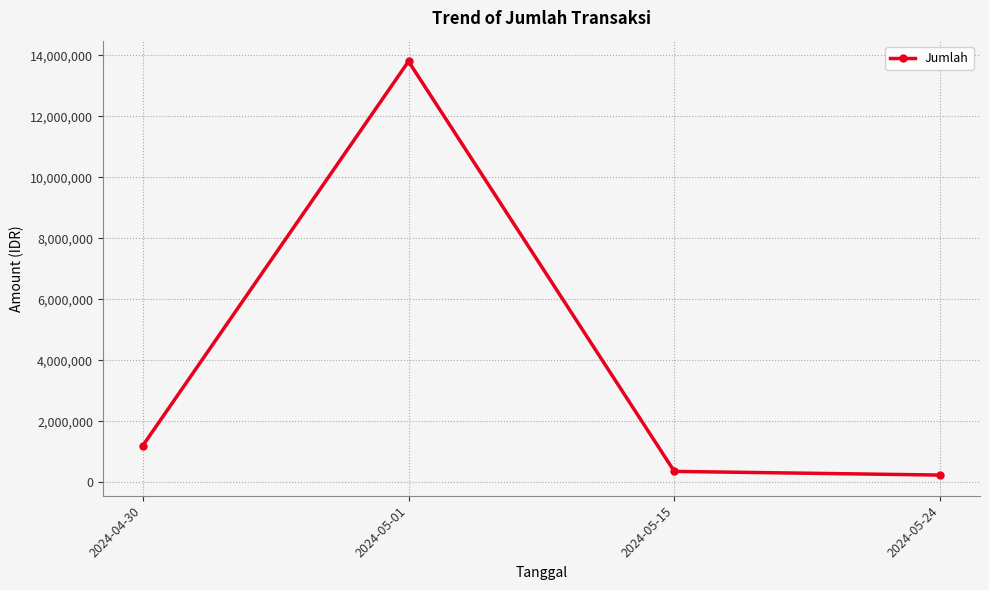

List the labels in order of value, smallest first.

2024-05-24, 2024-05-15, 2024-04-30, 2024-05-01